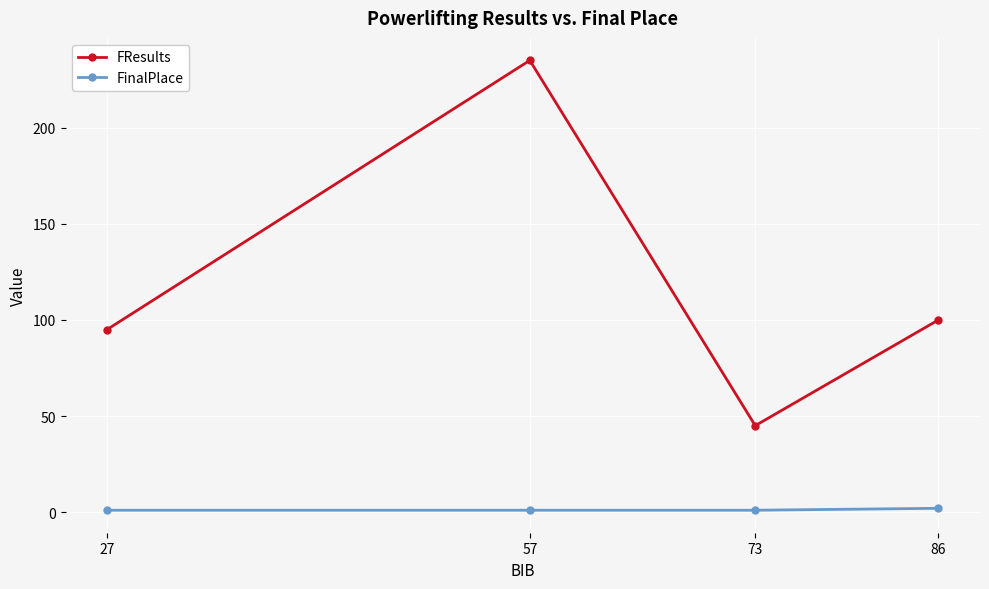

Which series has the largest total across all categories?

FResults